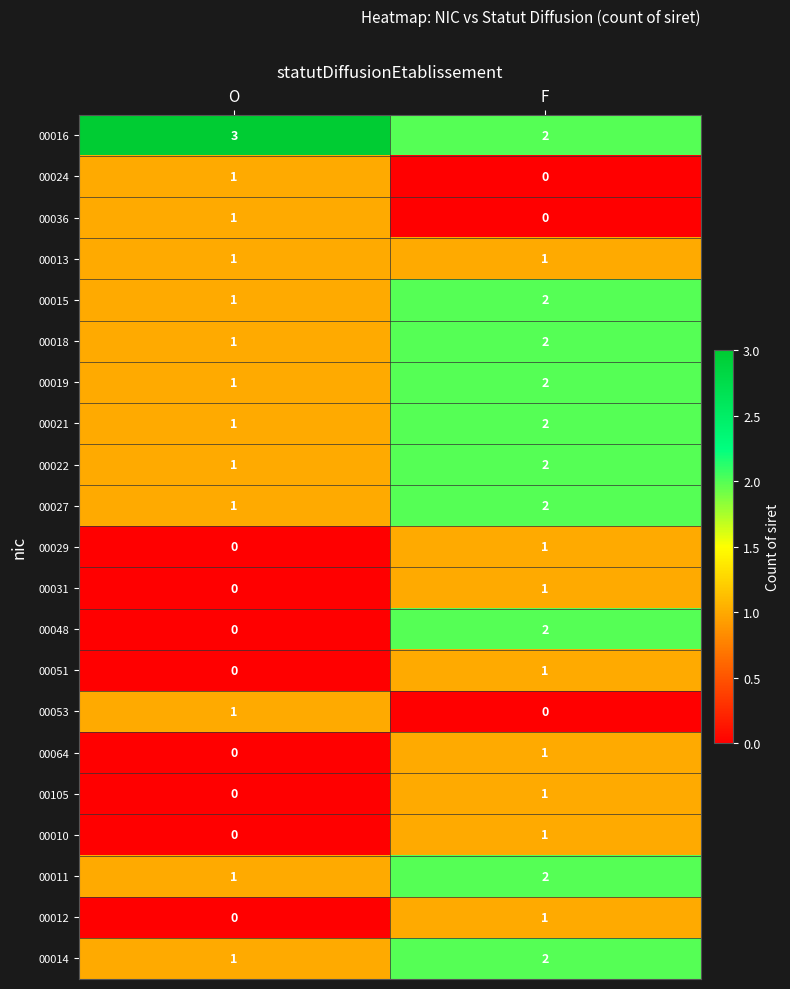

The 00027 series shows 2 at F. True or false?

True